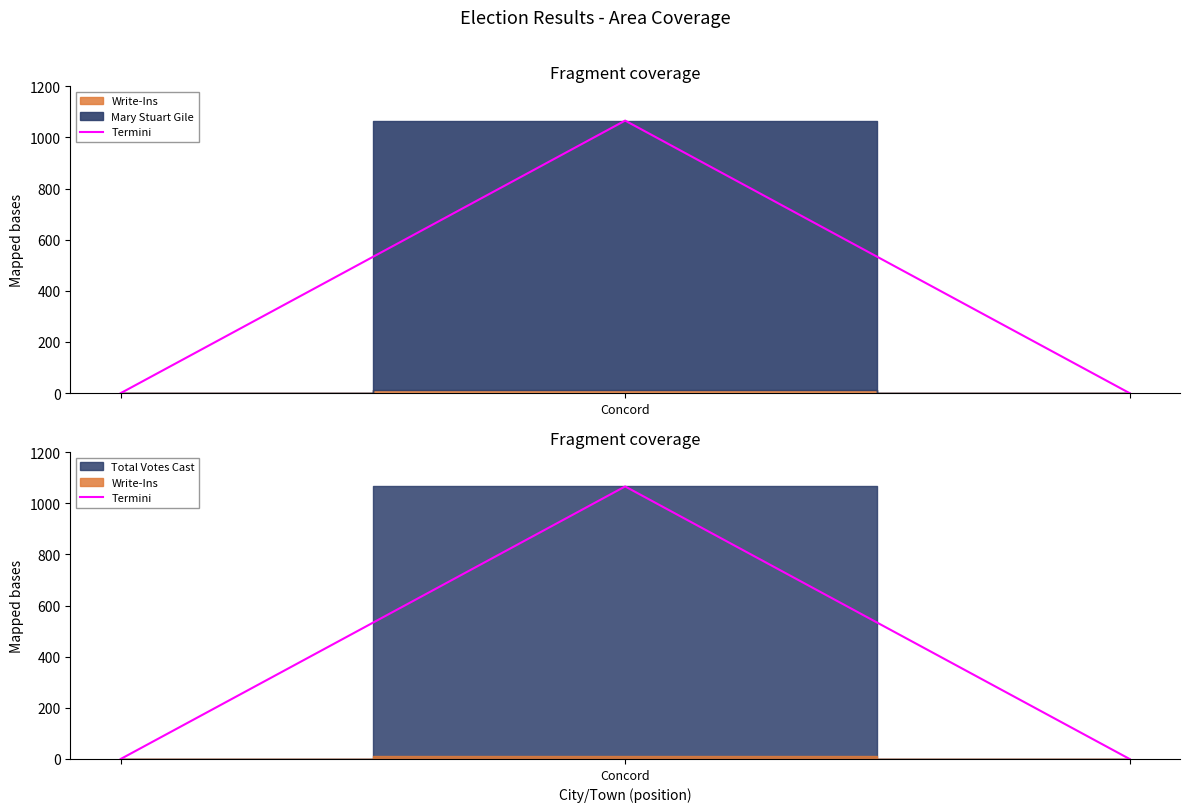

What is the sum of all values?

1066